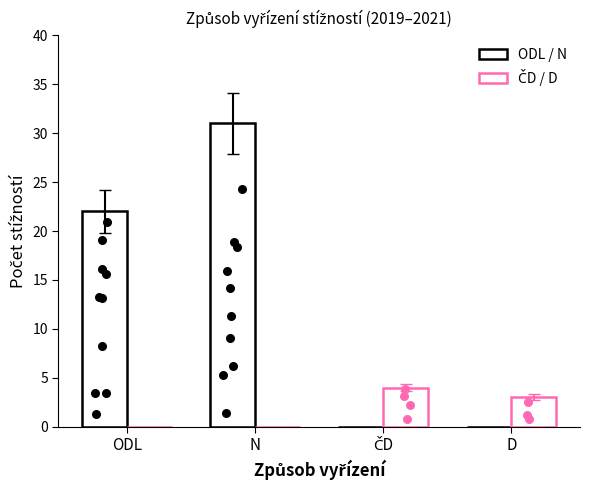

At which category is the sum across all series the highest?

N